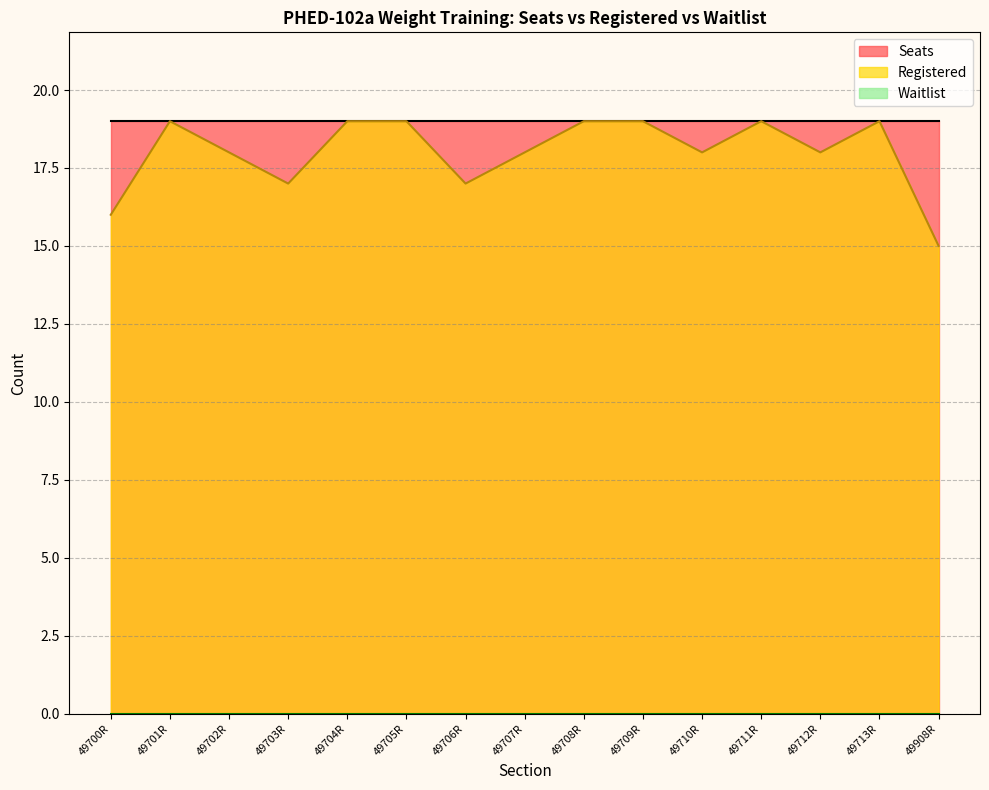

Where is the first local maximum for Registered?

49701R